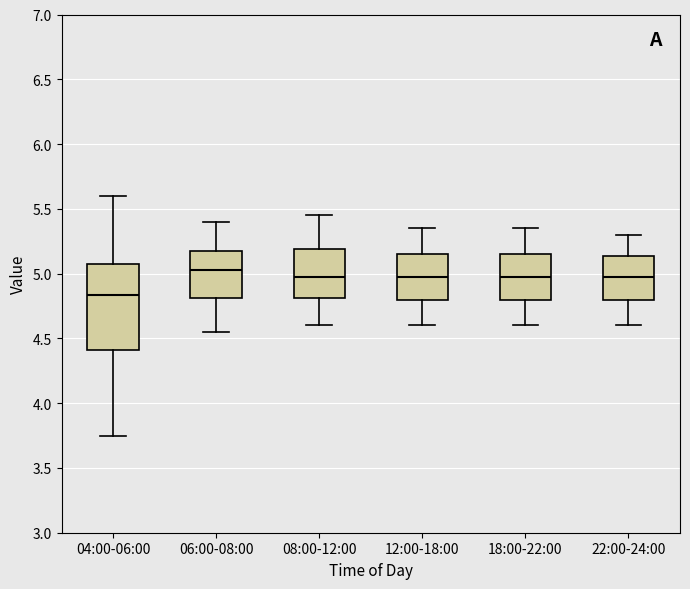

Reading left to right, transcribe this box plot: for each box, give where its median line is, the range the box spans, and where its two whiskers end, as read against the y-axis. The values are not printed on the chart, so give them approximately, as read against the axis.

04:00-06:00: median 4.85, box 4.40 to 5.10, whiskers 3.75 to 5.60
06:00-08:00: median 5.05, box 4.80 to 5.15, whiskers 4.55 to 5.40
08:00-12:00: median 5.00, box 4.80 to 5.20, whiskers 4.60 to 5.45
12:00-18:00: median 5.00, box 4.80 to 5.15, whiskers 4.60 to 5.35
18:00-22:00: median 5.00, box 4.80 to 5.15, whiskers 4.60 to 5.35
22:00-24:00: median 5.00, box 4.80 to 5.15, whiskers 4.60 to 5.30